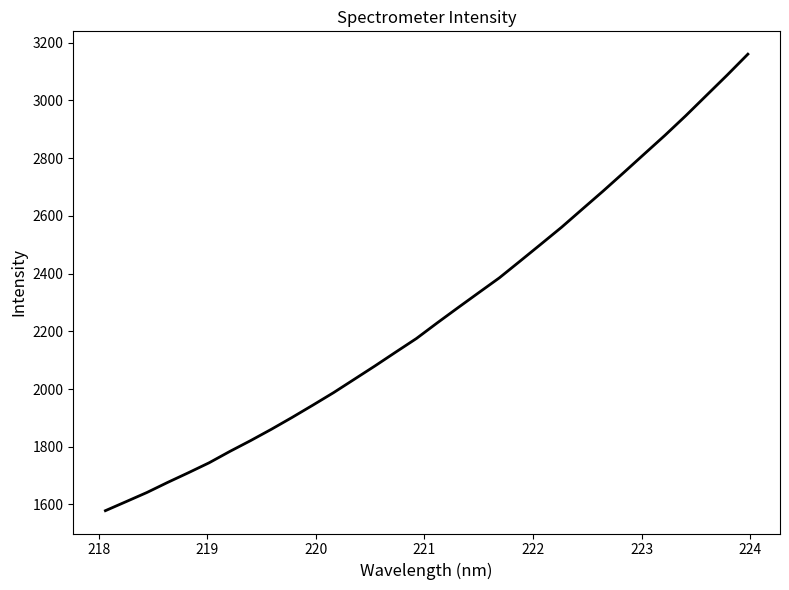

What is the greatest value displayed?

3160.4